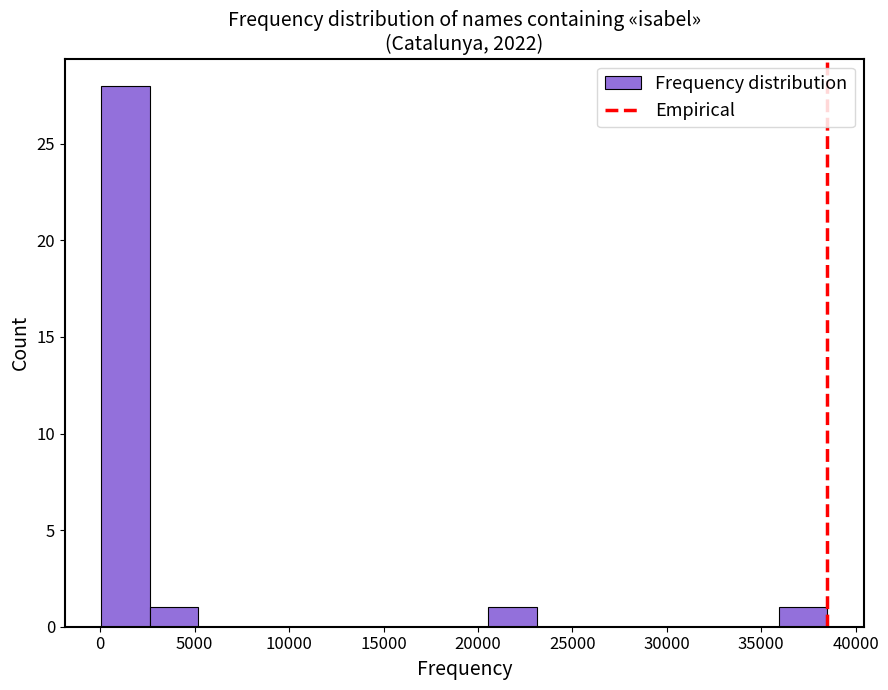

Reading left to right, transcribe this chart: for each bar, give the range it covers on the x-axis and its height. Neither the bar edges nor the heights are printed on the chart, so give them approximately, as read against the axes.

0 to 2500: 28
2500 to 5000: 1
5000 to 7500: 0
7500 to 10500: 0
10500 to 13000: 0
13000 to 15500: 0
15500 to 18000: 0
18000 to 20500: 0
20500 to 23000: 1
23000 to 25500: 0
25500 to 28000: 0
28000 to 31000: 0
31000 to 33500: 0
33500 to 36000: 0
36000 to 38500: 1